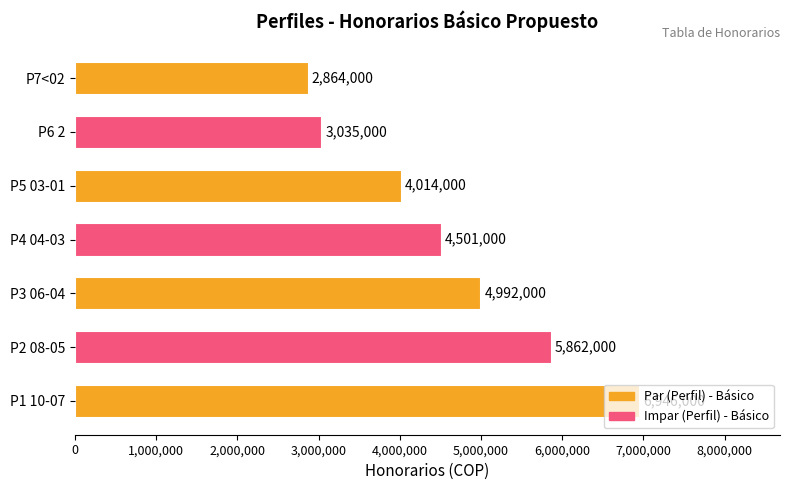

The chart shows a value of 2864000 at P7<02. True or false?

True